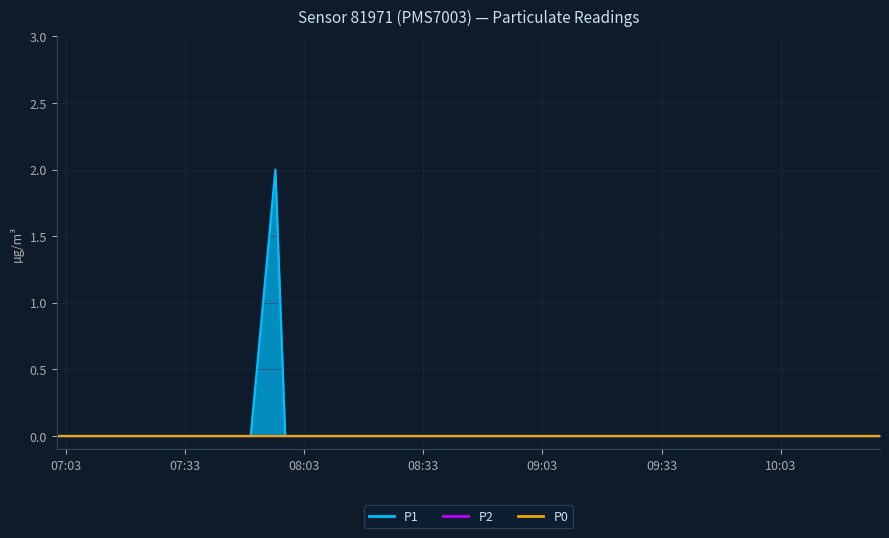

Reading left to right, extract all data points from this chart.

P1: 2023-09-30T07:00:43=0	2023-09-30T07:06:33=0	2023-09-30T07:14:03=0	2023-09-30T07:16:29=0	2023-09-30T07:19:24=0	2023-09-30T07:26:02=0	2023-09-30T07:28:34=0	2023-09-30T07:46:50=0	2023-09-30T07:49:33=0	2023-09-30T07:55:46=2	2023-09-30T07:58:14=0	2023-09-30T08:06:13=0	2023-09-30T10:02:53=0	2023-09-30T10:20:56=0	2023-09-30T10:27:58=0
P2: 2023-09-30T07:00:43=0	2023-09-30T07:06:33=0	2023-09-30T07:14:03=0	2023-09-30T07:16:29=0	2023-09-30T07:19:24=0	2023-09-30T07:26:02=0	2023-09-30T07:28:34=0	2023-09-30T07:46:50=0	2023-09-30T07:49:33=0	2023-09-30T07:55:46=0	2023-09-30T07:58:14=0	2023-09-30T08:06:13=0	2023-09-30T10:02:53=0	2023-09-30T10:20:56=0	2023-09-30T10:27:58=0
P0: 2023-09-30T07:00:43=0	2023-09-30T07:06:33=0	2023-09-30T07:14:03=0	2023-09-30T07:16:29=0	2023-09-30T07:19:24=0	2023-09-30T07:26:02=0	2023-09-30T07:28:34=0	2023-09-30T07:46:50=0	2023-09-30T07:49:33=0	2023-09-30T07:55:46=0	2023-09-30T07:58:14=0	2023-09-30T08:06:13=0	2023-09-30T10:02:53=0	2023-09-30T10:20:56=0	2023-09-30T10:27:58=0